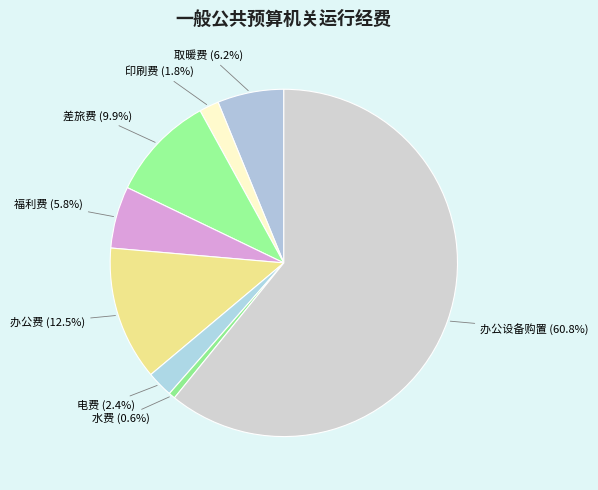

How many slices are in this pie chart?

8